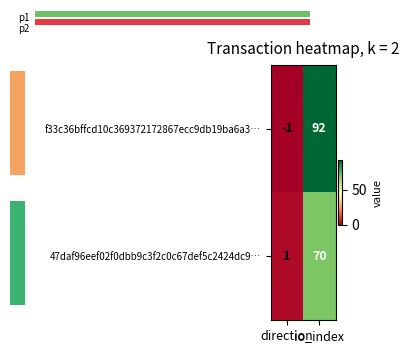

What is the difference between the maximum and minimum values in the 47daf96eef02f0dbb9c3f2c0c67def5c2424dc9… series?

69